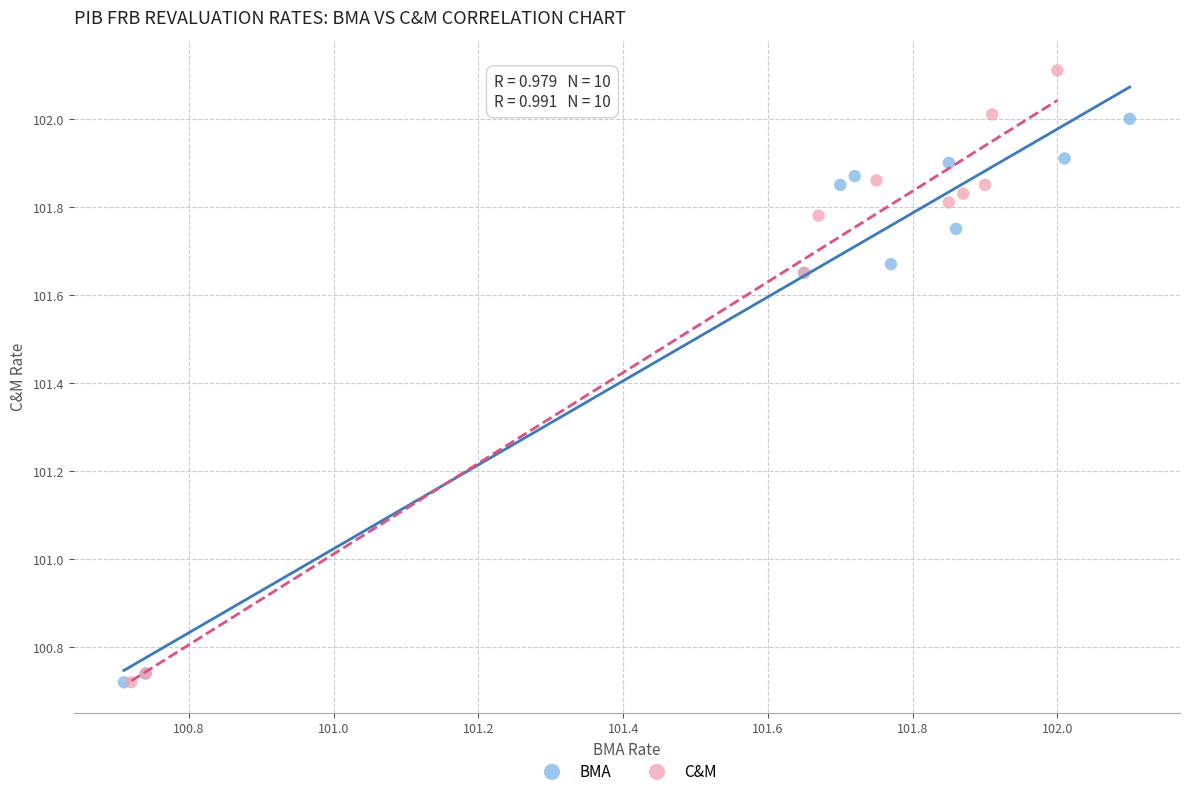

Which series has the largest Y range (max minus min)?

C&M